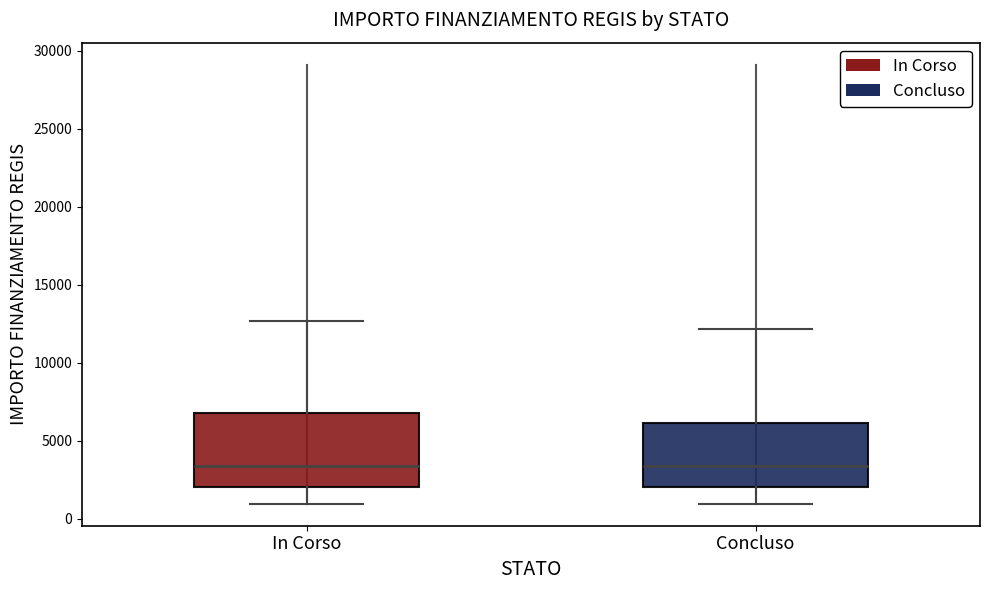

Which box is the tallest, from its lower edge to its upper edge?

In Corso